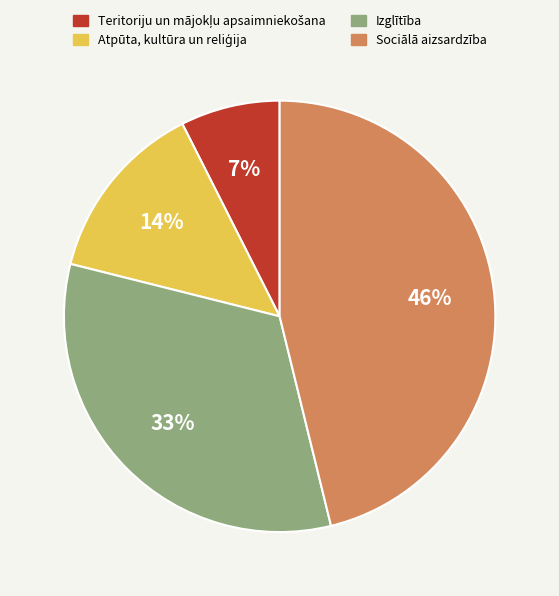

Which slice is the largest?

Sociālā aizsardzība